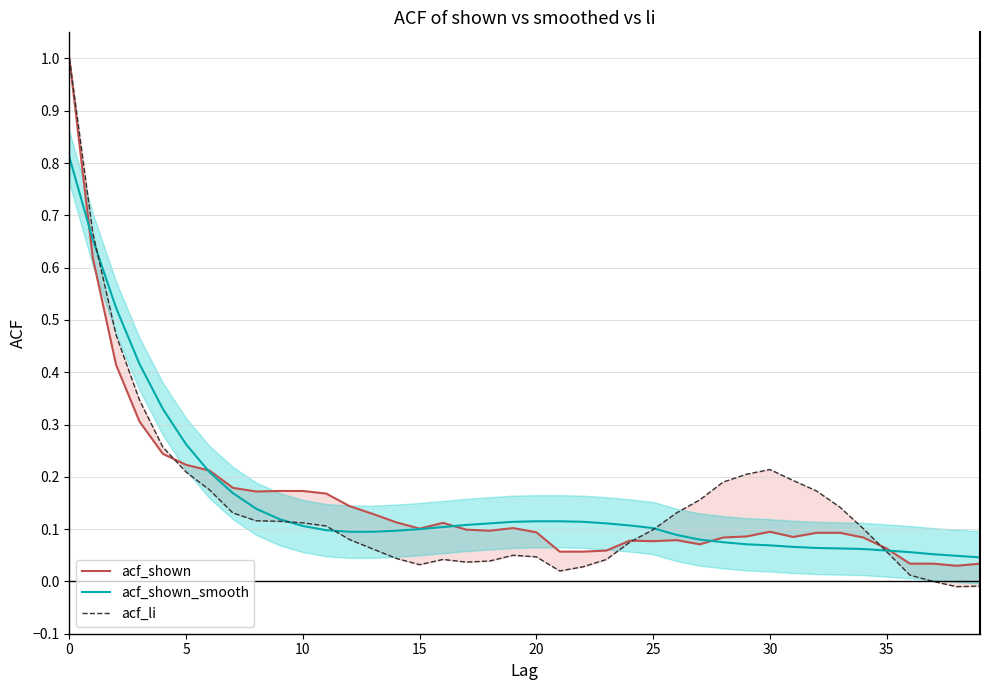

How many categories are shown in the chart?

40